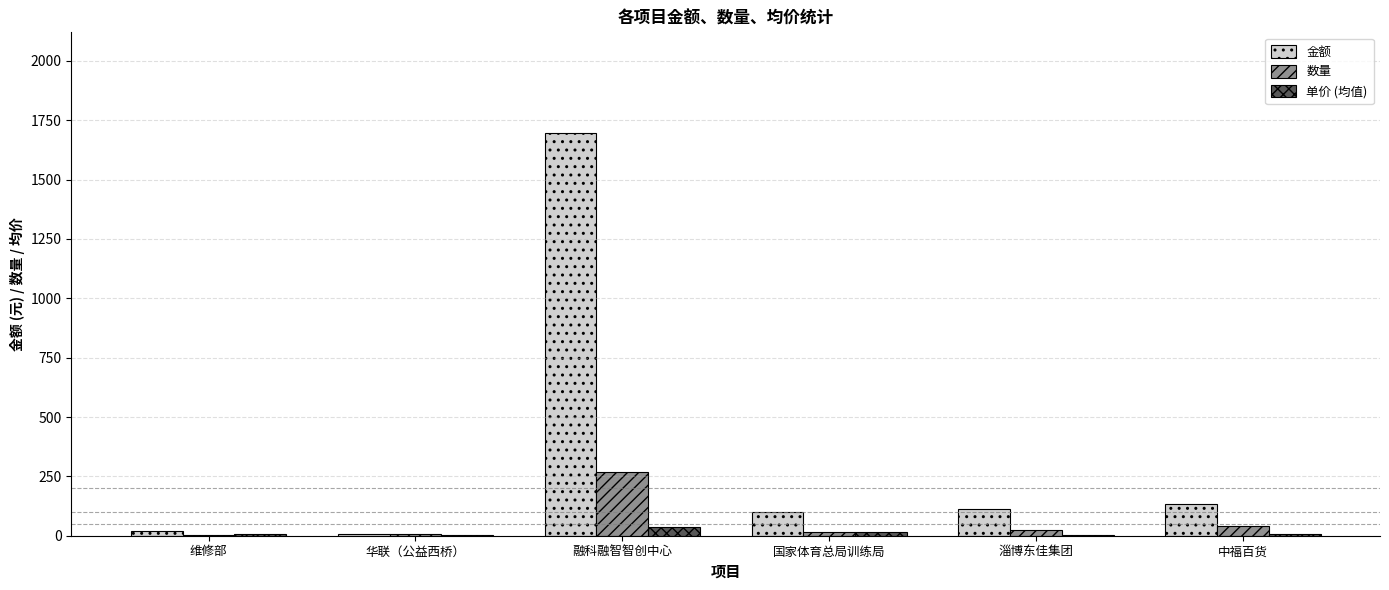

At which category is the sum across all series the highest?

融科融智智创中心